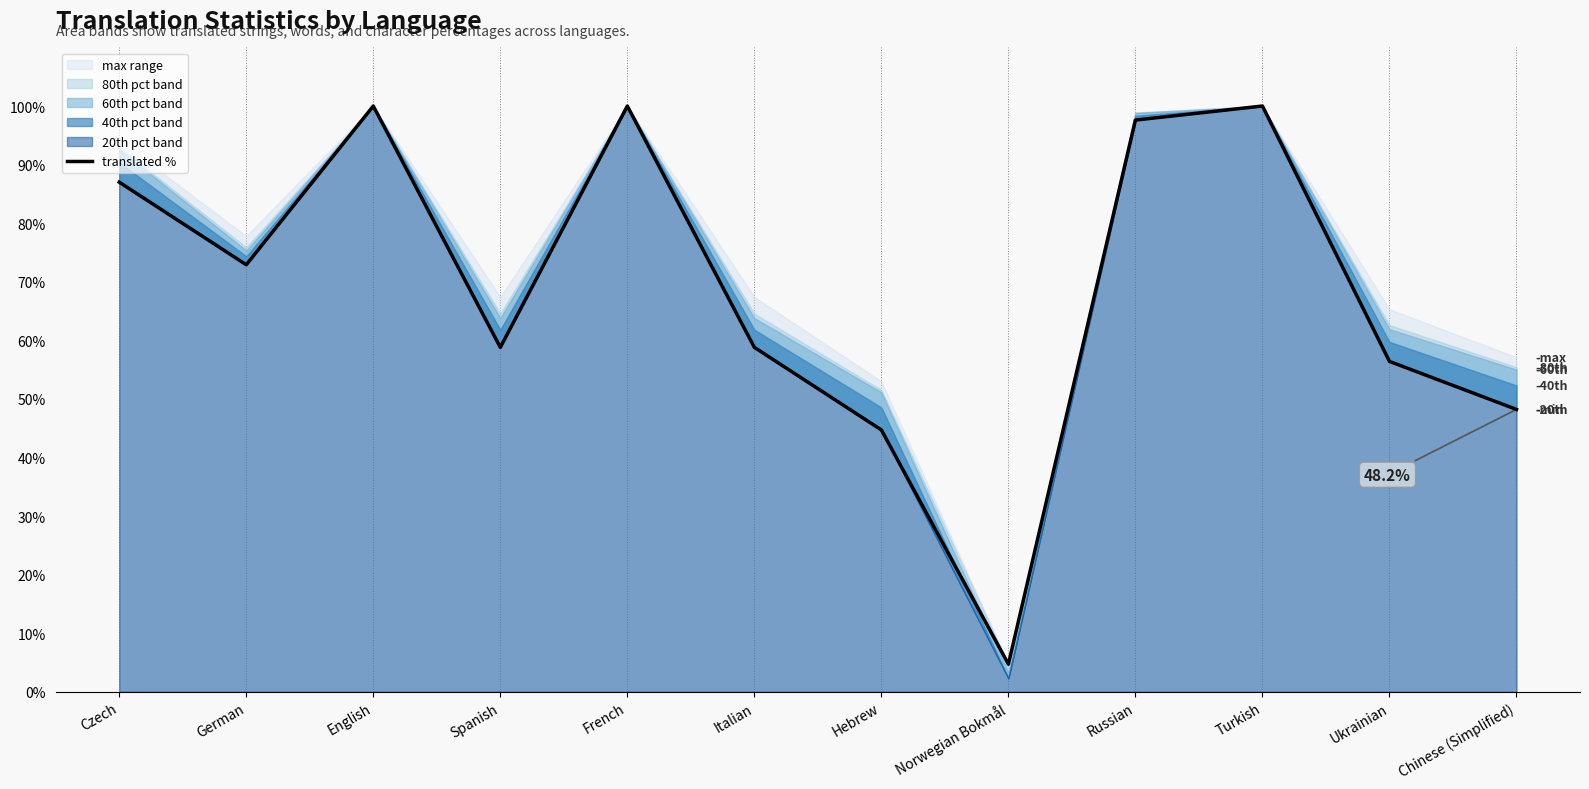

What is the difference between the maximum and second lowest values?

55.3